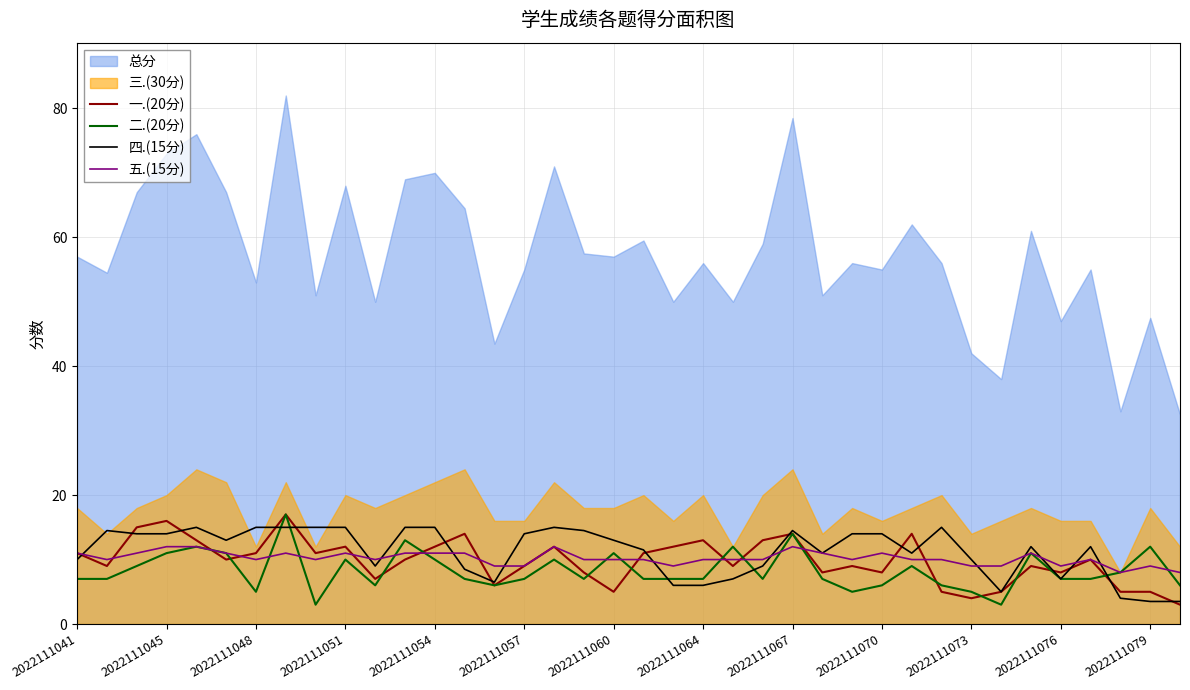

What is the lowest value of the 一.(20分) series?

3.0